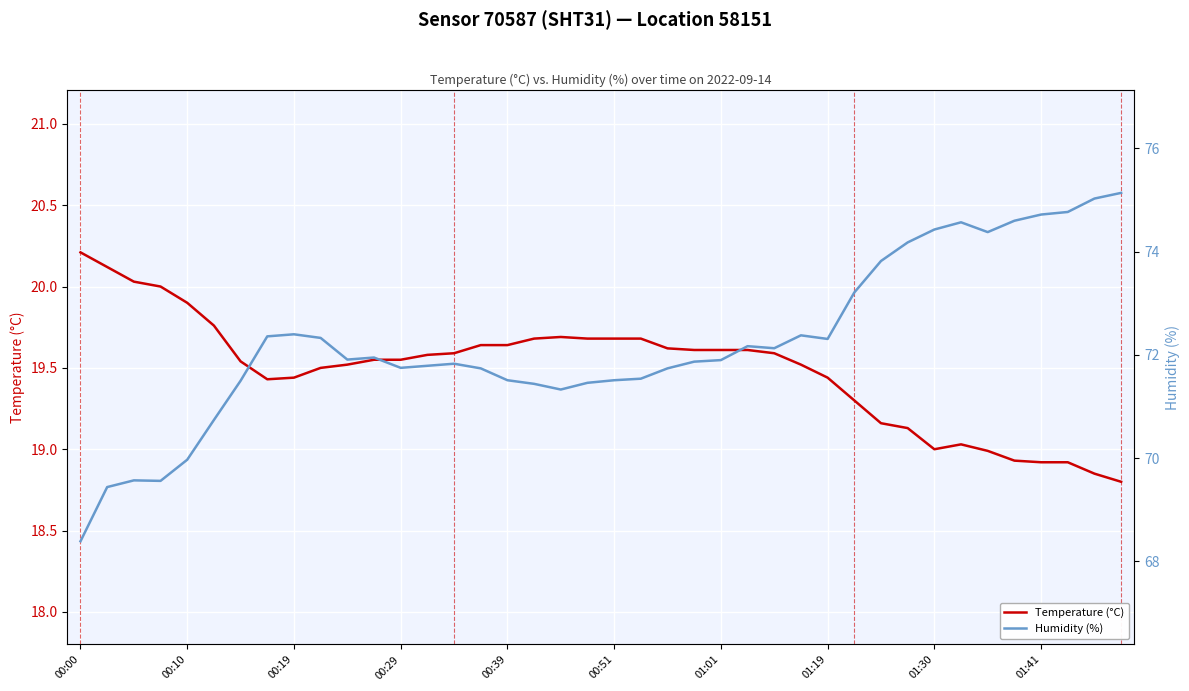

What position from the left is 25?

26